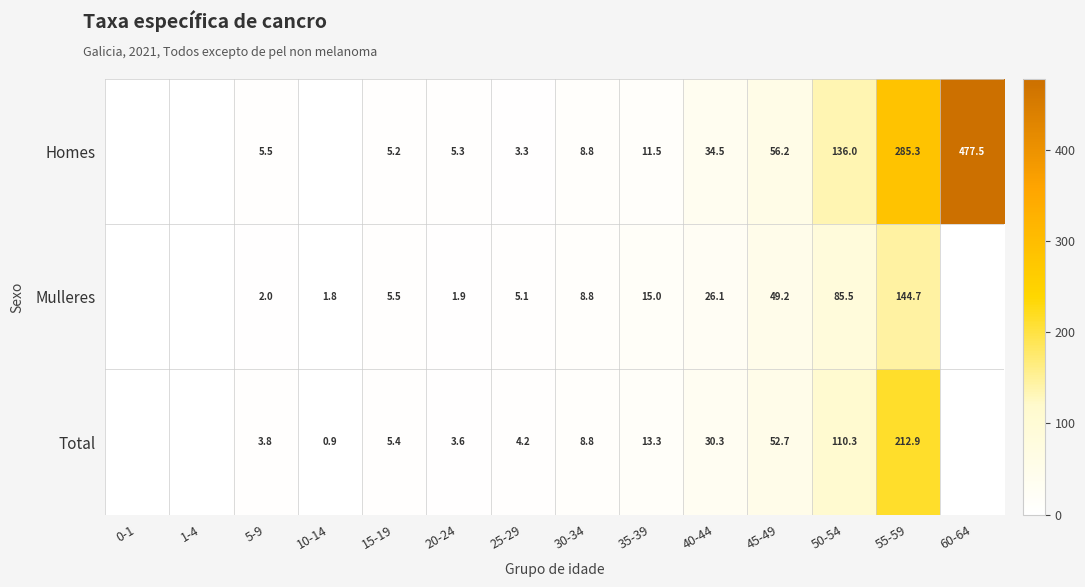

Is it true that Mulleres equals 1.8 at 10-14?

True